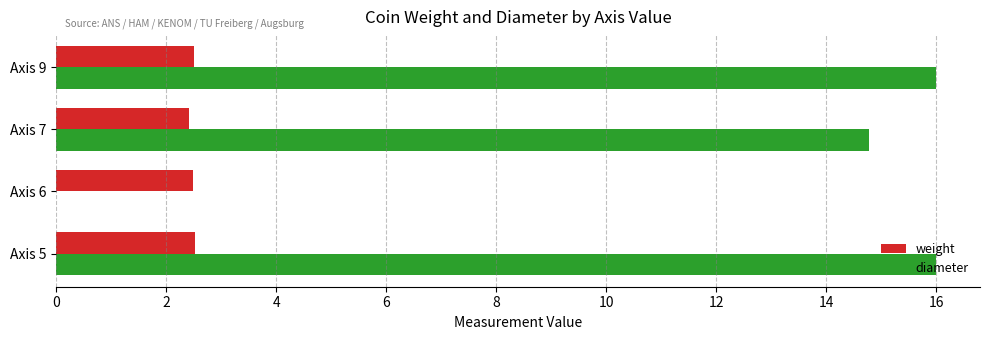

The weight series shows 4.2 at Axis 9. True or false?

False